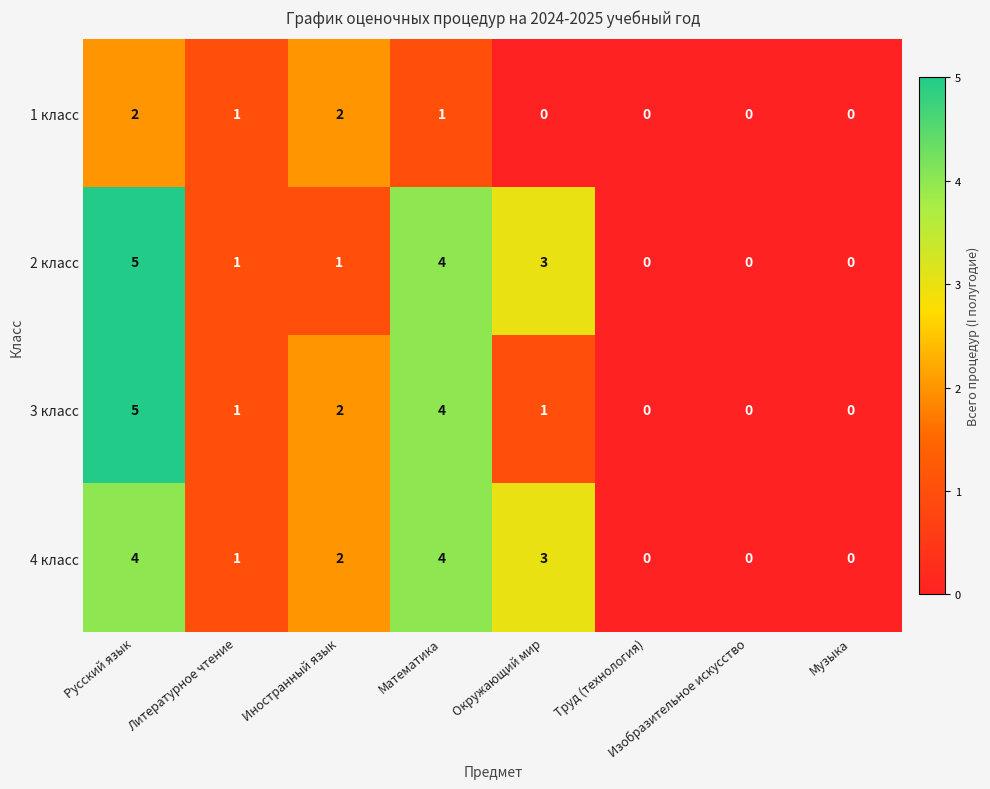

What is the difference between the maximum and second lowest values in the 3 класс series?

5